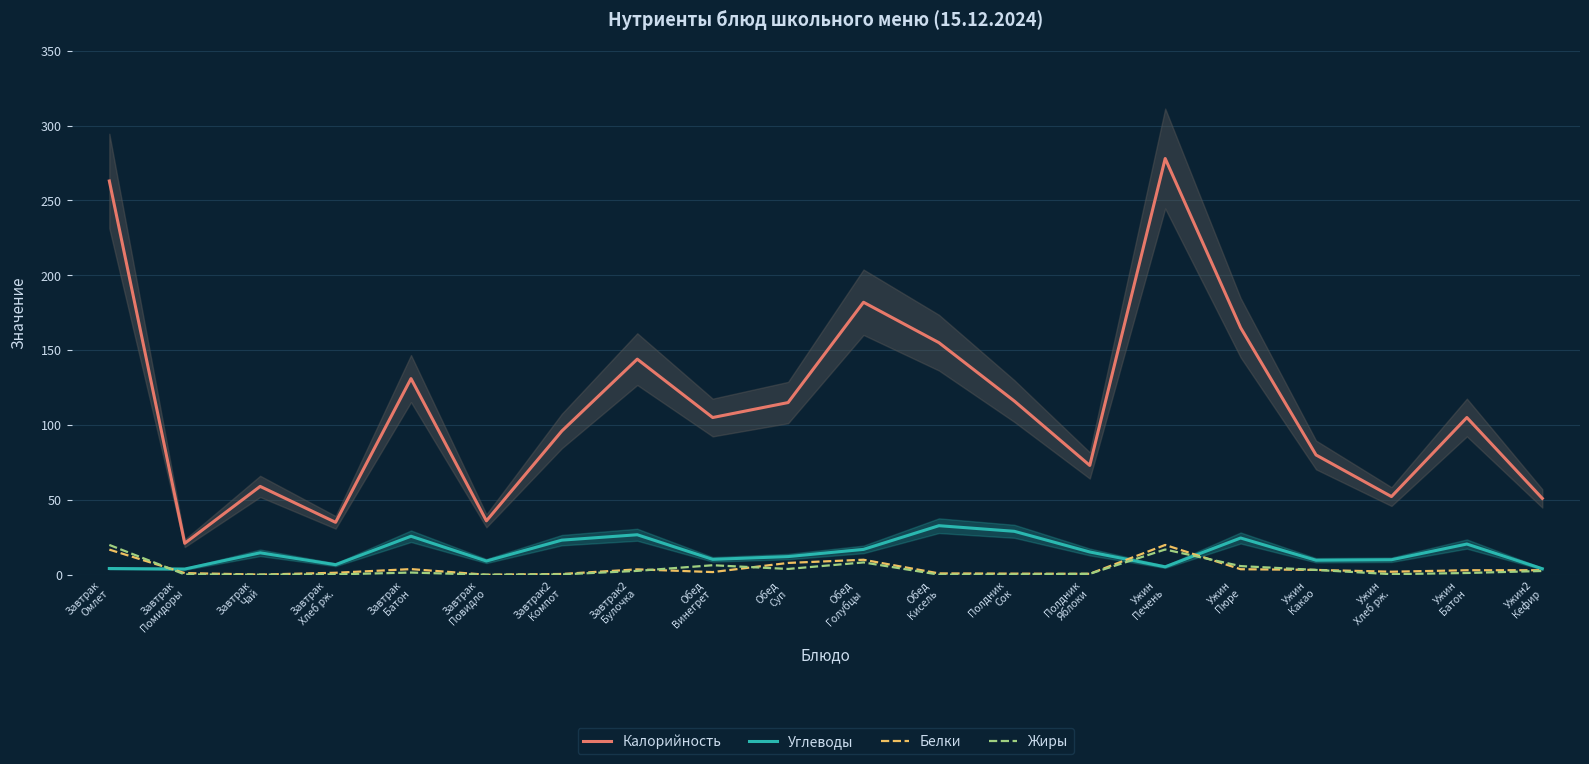

Which label corresponds to the largest value in the chart?

Ужин
Печень